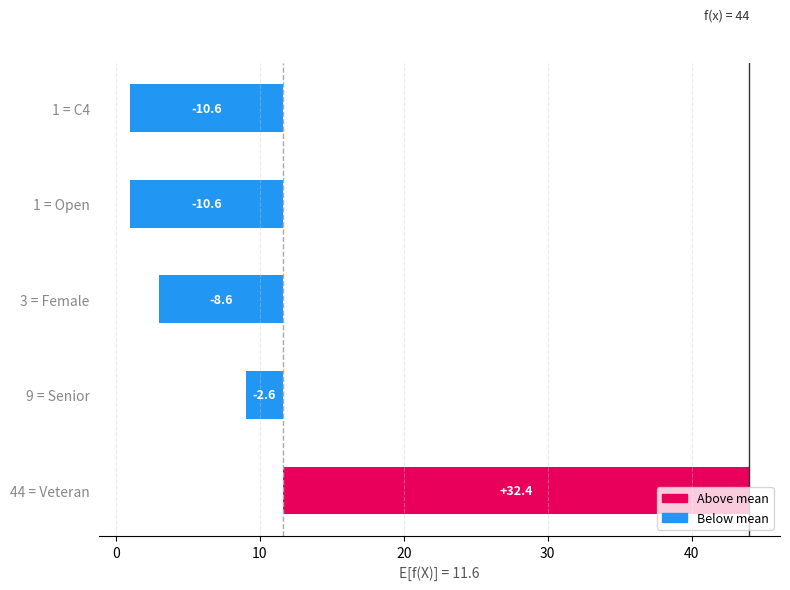

What is the sum of the values at 10 and 30?

-19.2